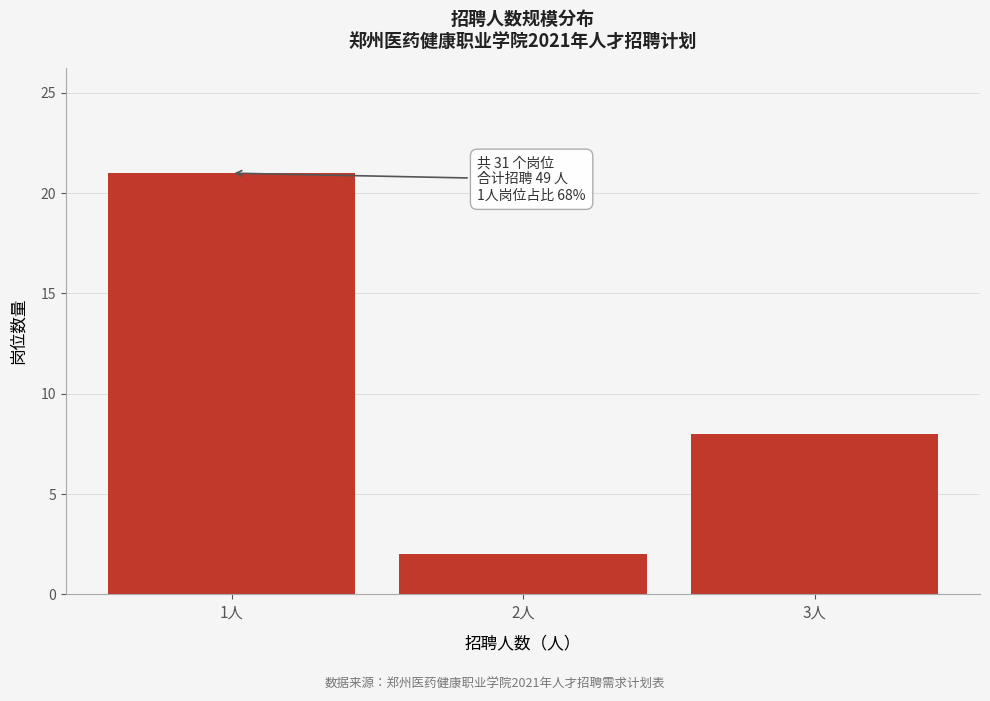

Reading left to right, what are all the values shown in this chart?

1人=21	2人=2	3人=8